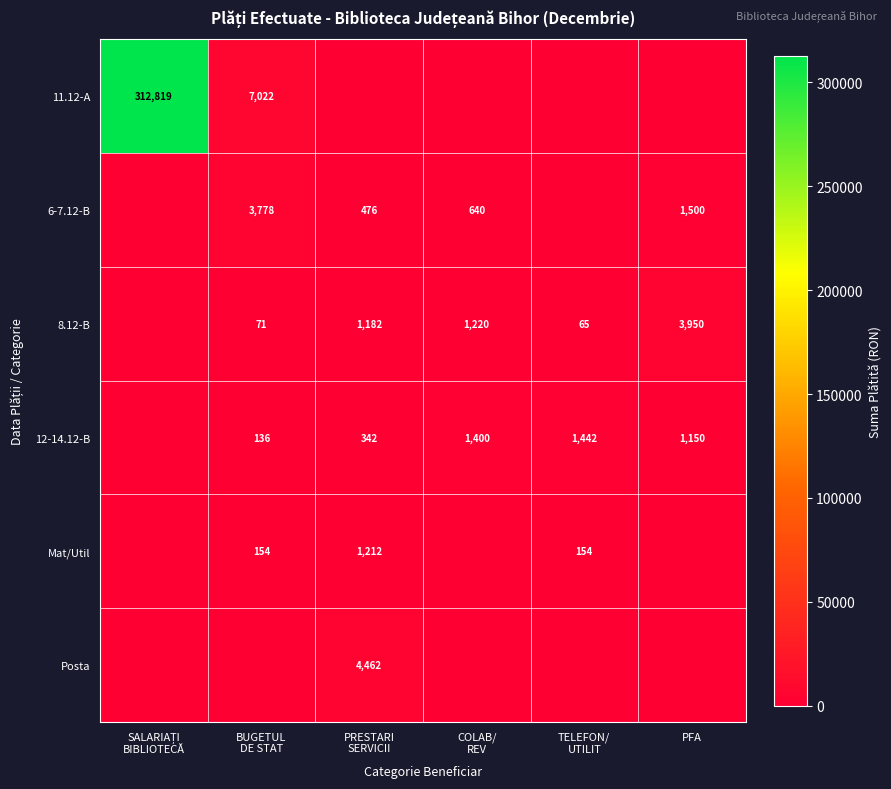

At how many categories does at least one series exceed 308654?

1